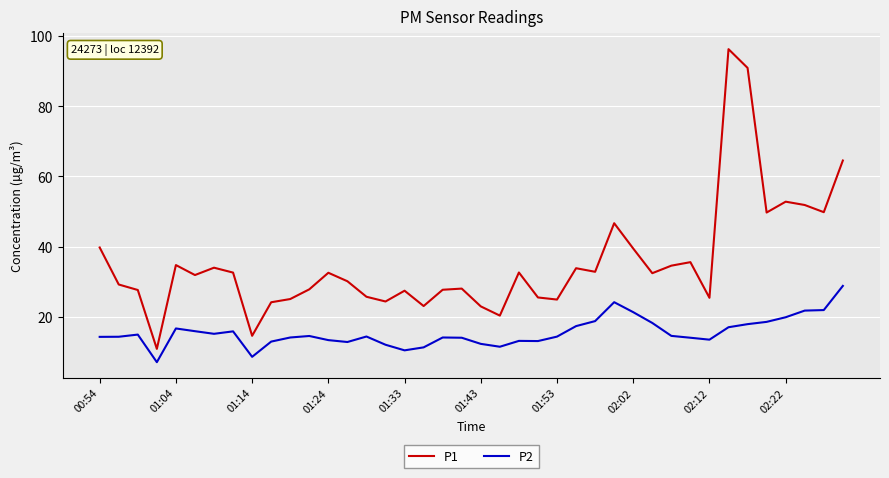

True or false: P2 and P1 cross at least once.

False